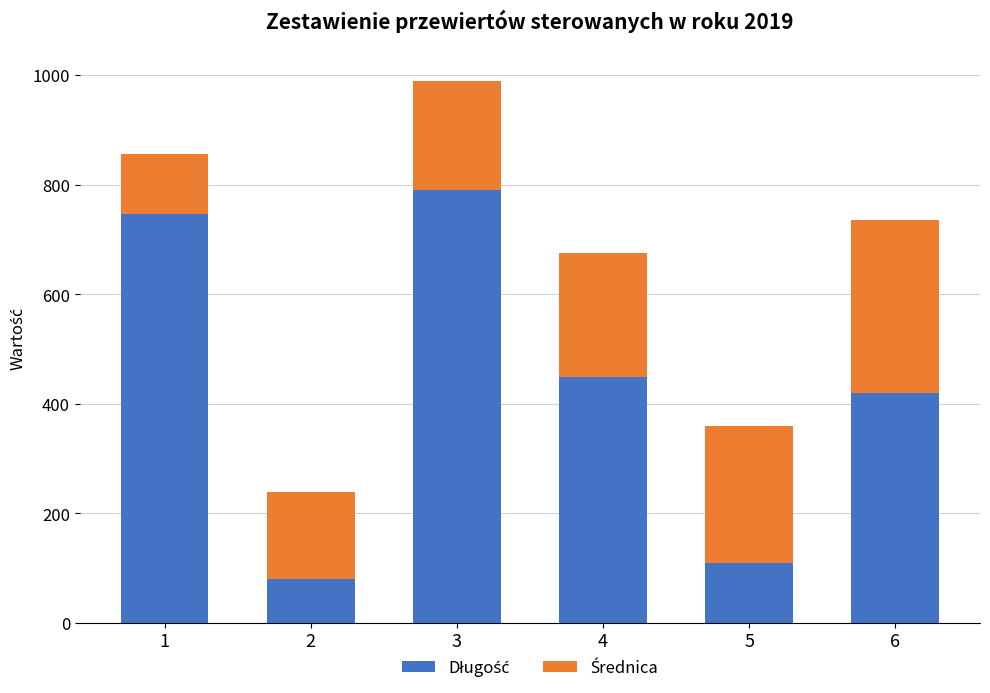

At which category is the sum across all series the highest?

3